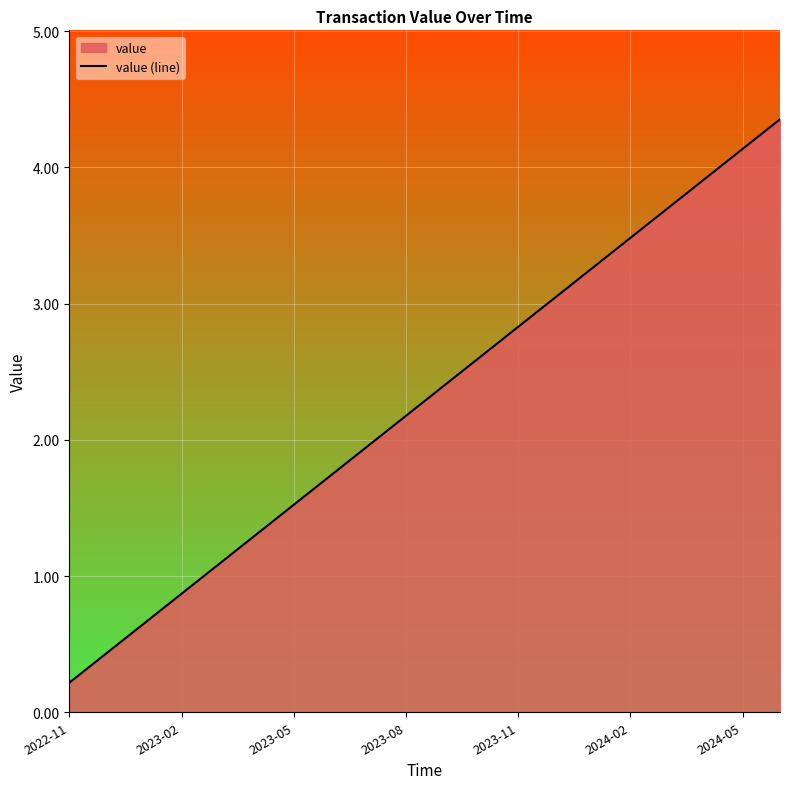

How many lines are shown in the chart?

1